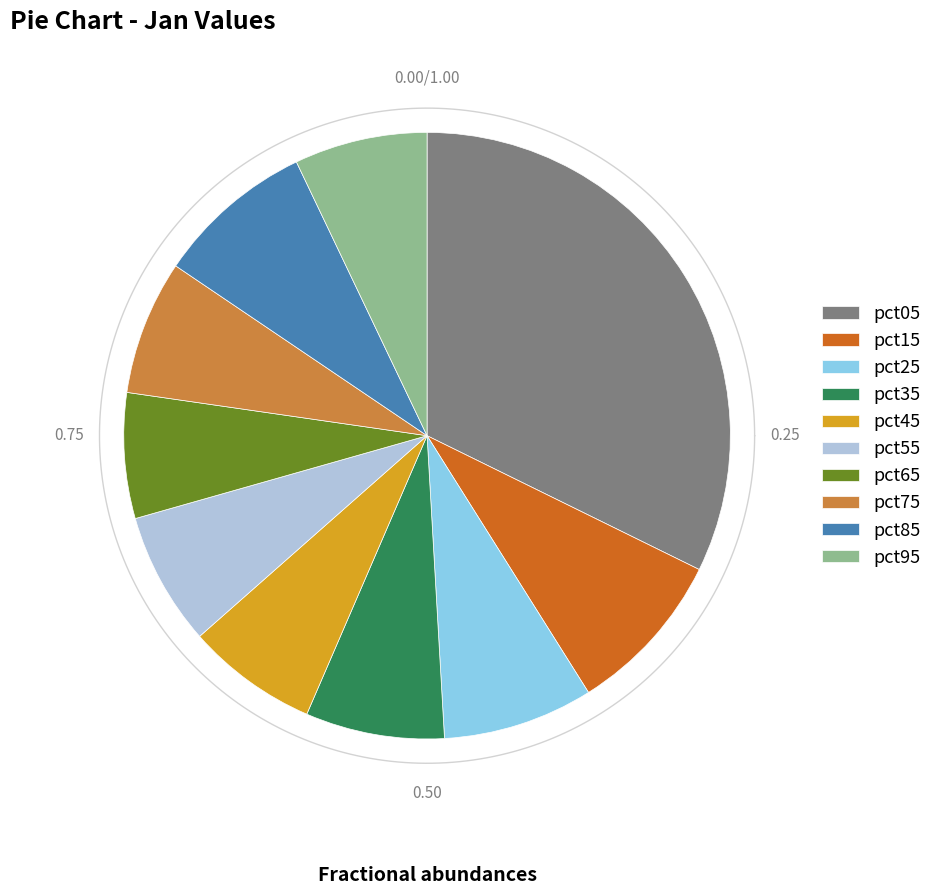

True or false: pct45 accounts for 7% of the total.

True